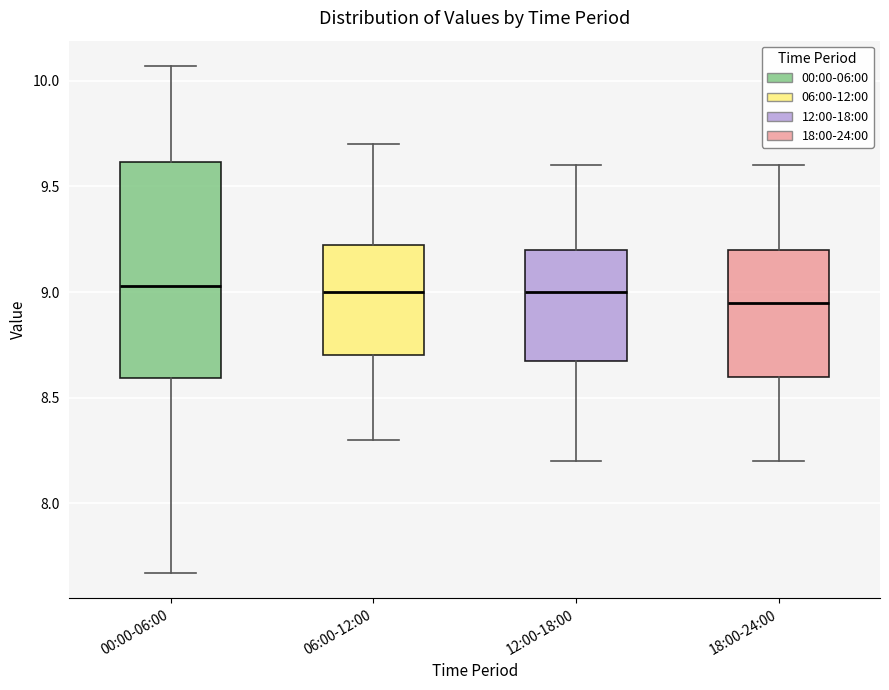

Which box's median line is the lowest?

18:00-24:00